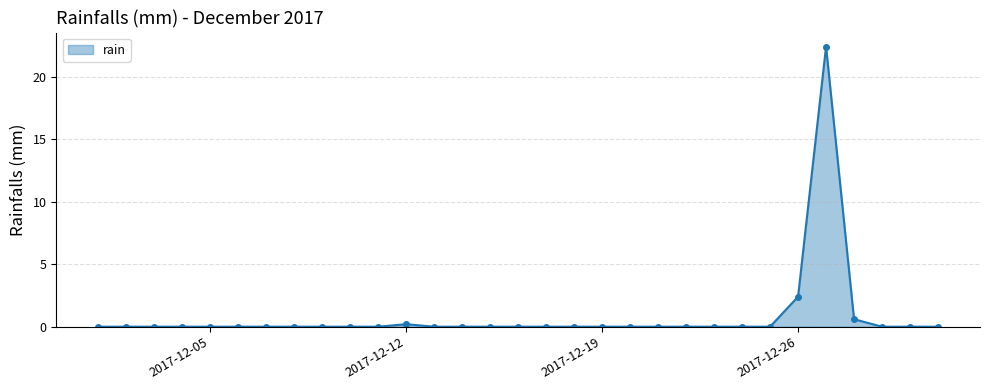

What is the difference between the second highest and minimum values?

2.4